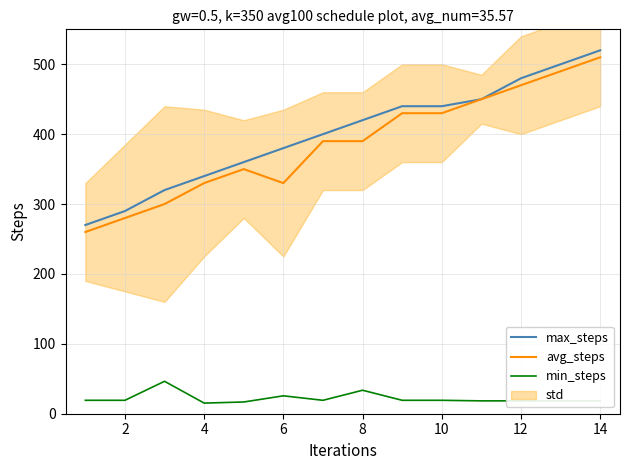

True or false: avg_steps and max_steps cross at least once.

False